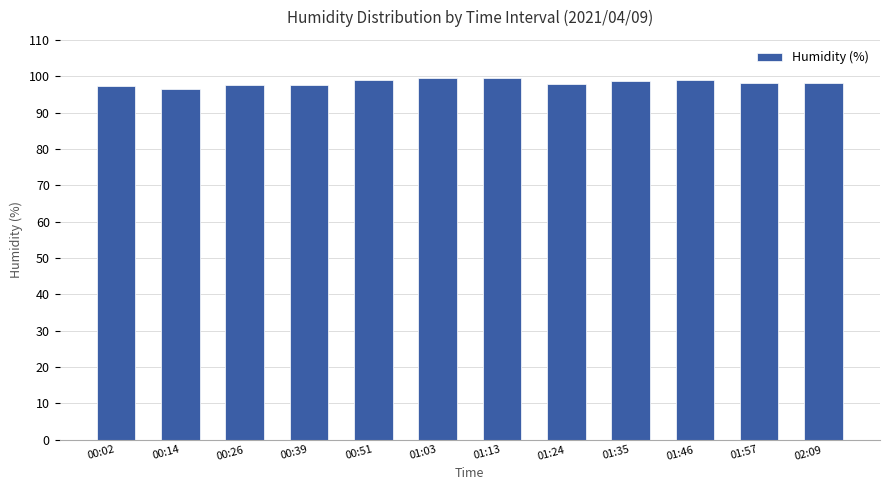

What is the value of the 11th bar from the left?

98.2